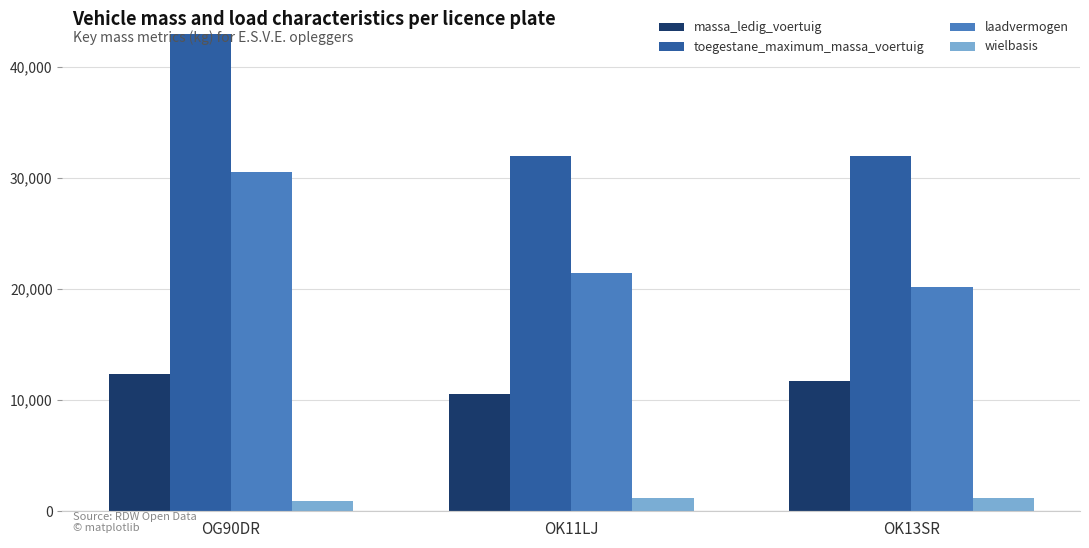

At which label does laadvermogen reach its peak?

OG90DR